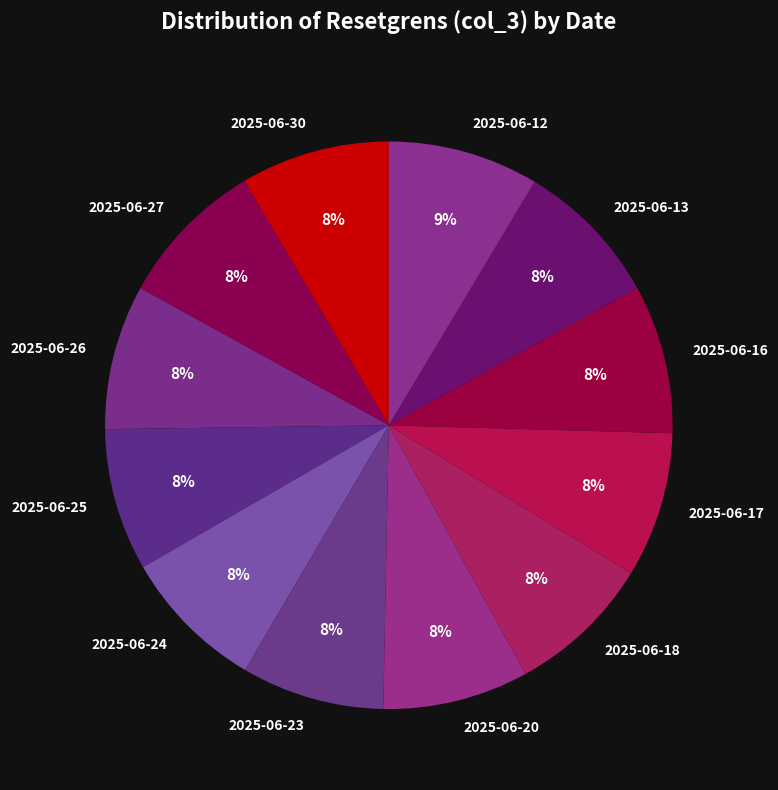

Approximately how many times larger is the value at 2025-06-17 compared to 2025-06-26?

1.0